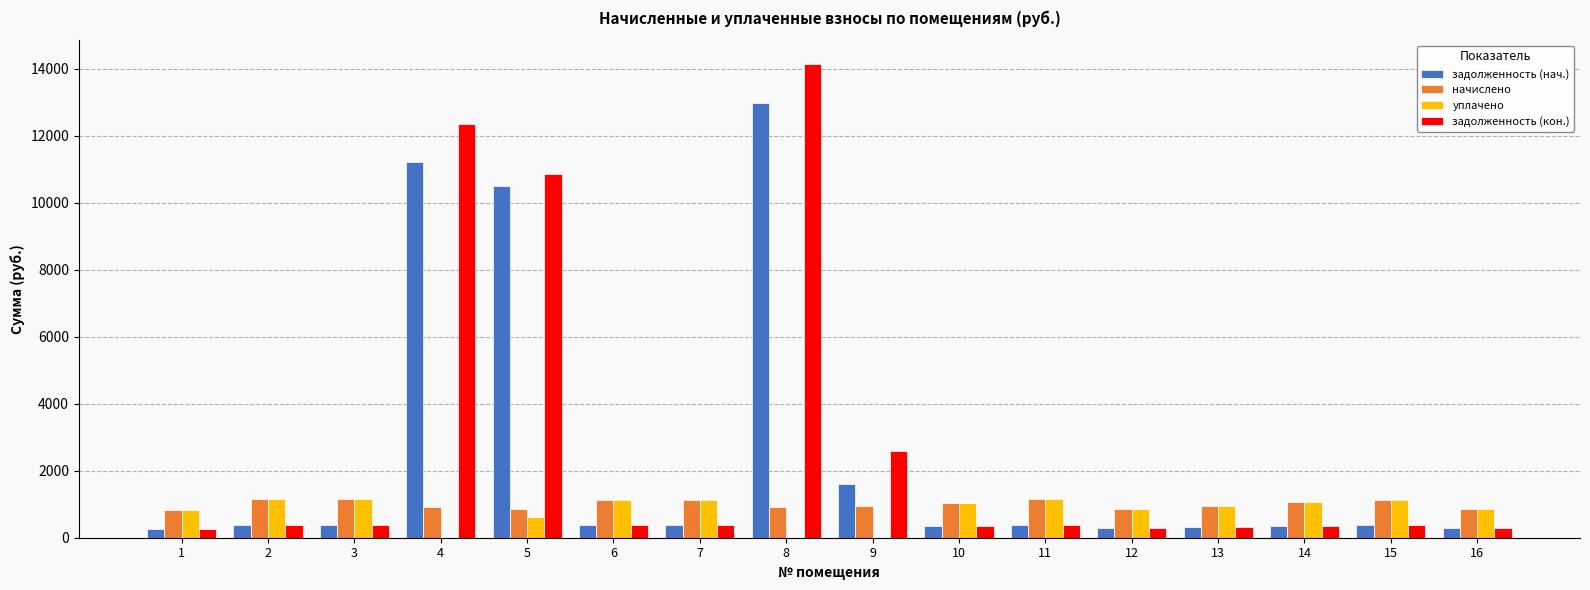

Which series changed the most between 6 and 8?

задолженность (кон.)